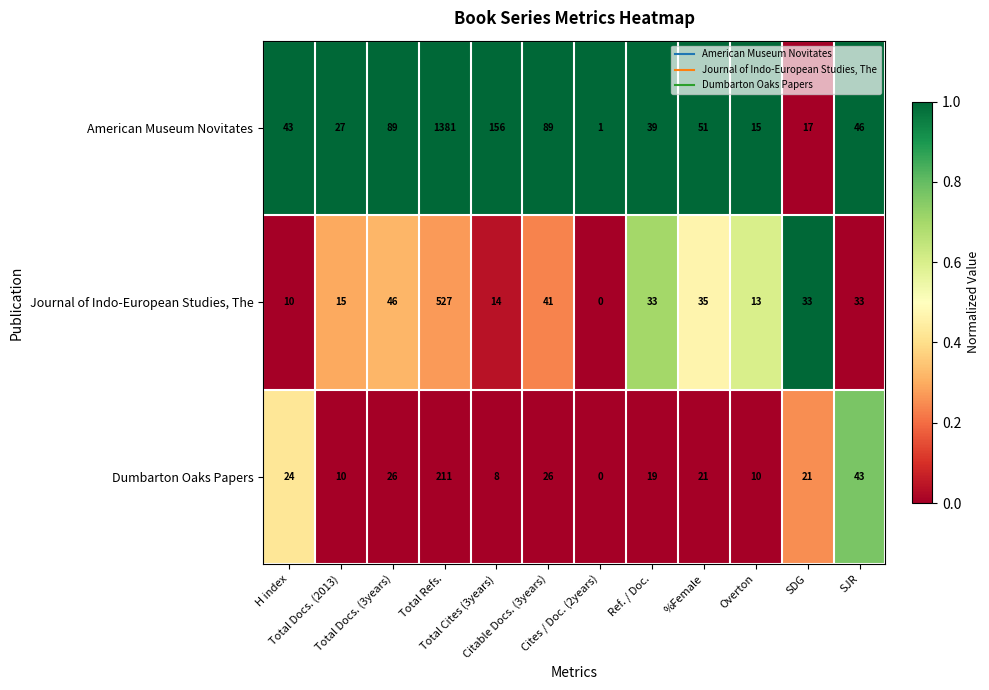

Rank the series by their maximum value, from lowest to highest.

Dumbarton Oaks Papers, Journal of Indo-European Studies, The, American Museum Novitates